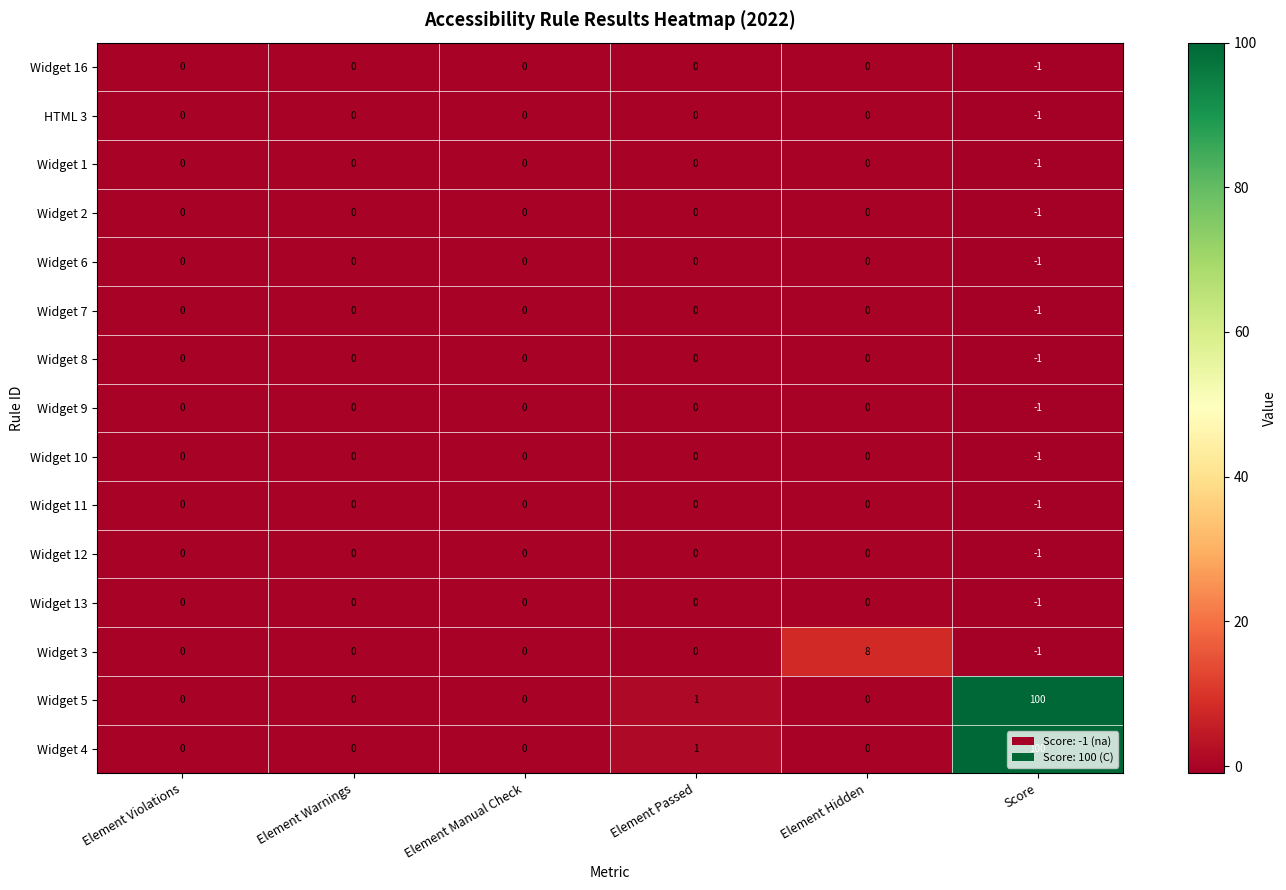

Is it true that Widget 12 equals 0 at Element Violations?

True